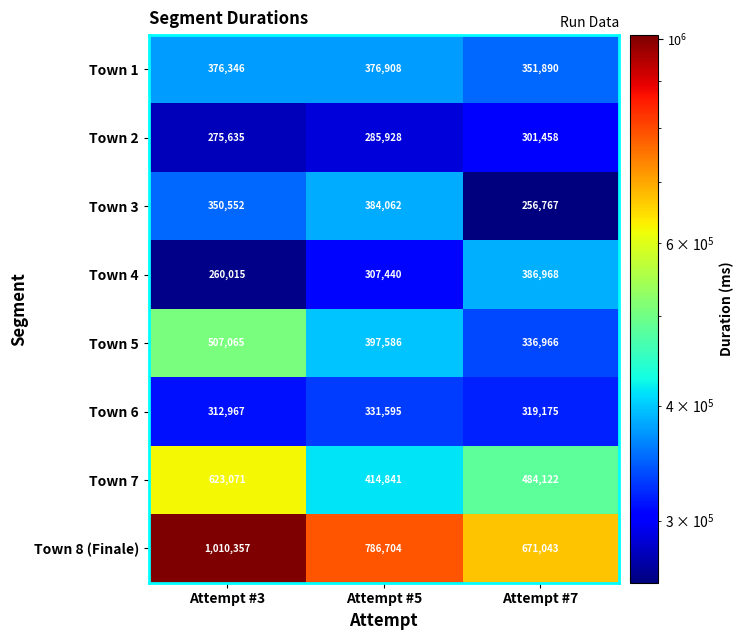

Read the Town 2 value at Attempt #3, to the nearest 100.

275600